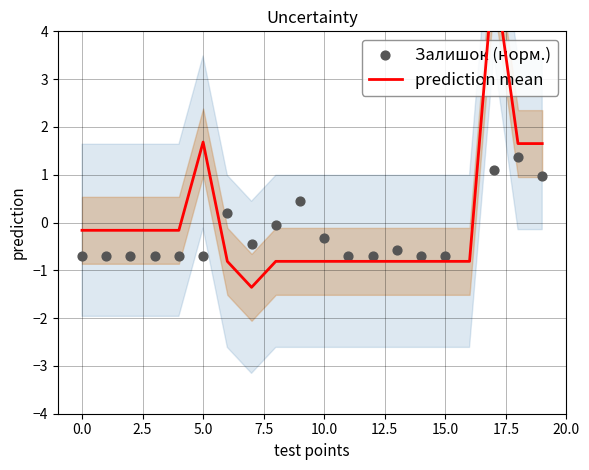

Which series has the widest spread of Y values?

prediction mean